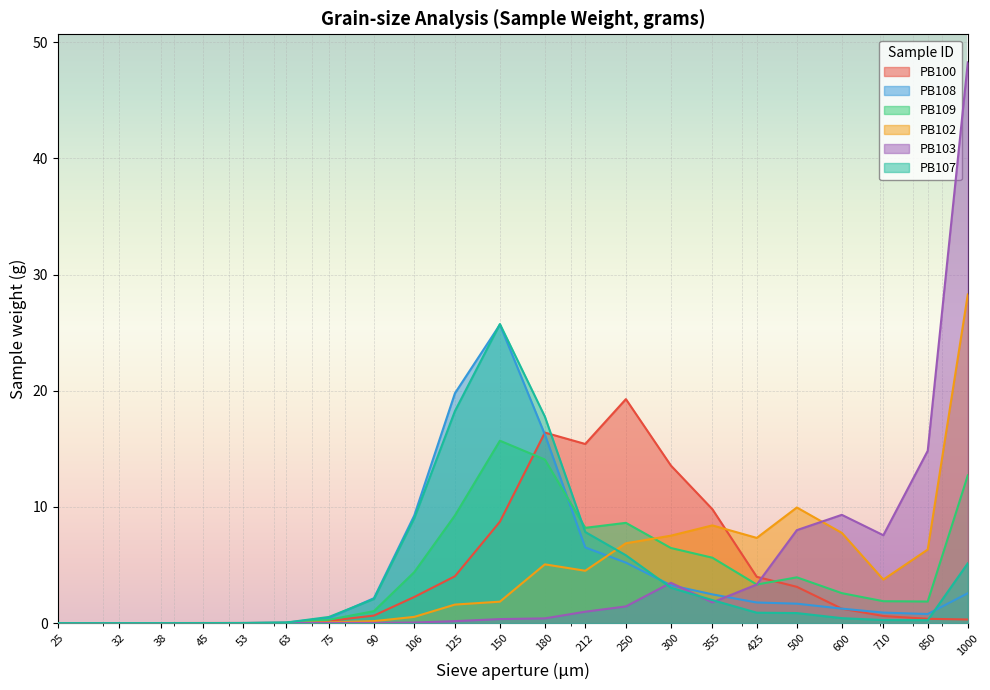

Where do PB109 and PB108 first cross each other?

212 and 180